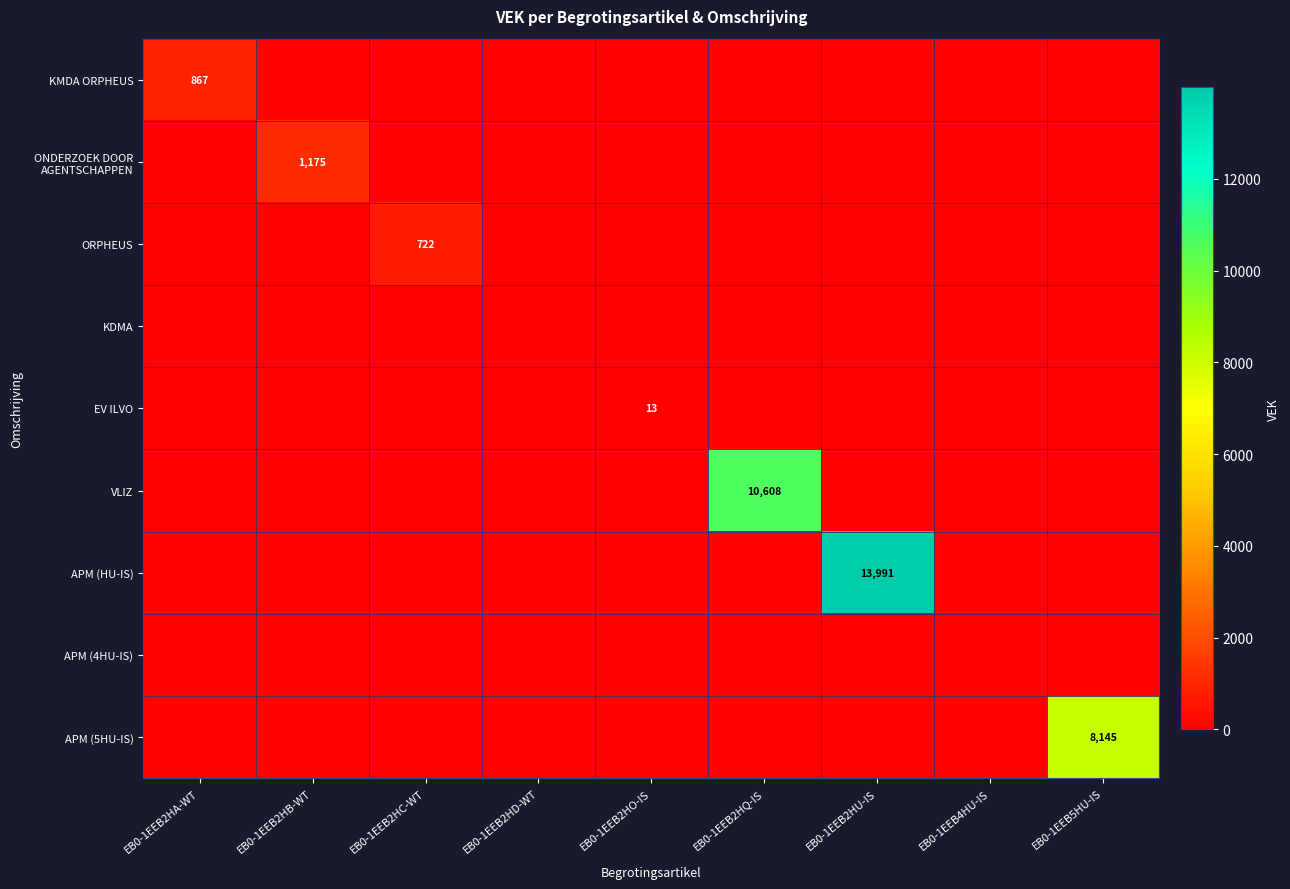

Is it true that ORPHEUS equals 294 at EB0-1EEB2HC-WT?

False